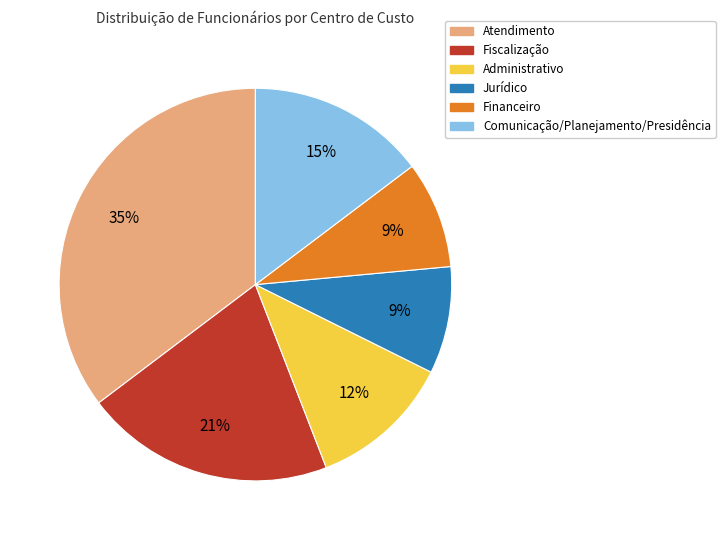

To the nearest percent, what is the difference between the largest and smallest slice percentages?

26%